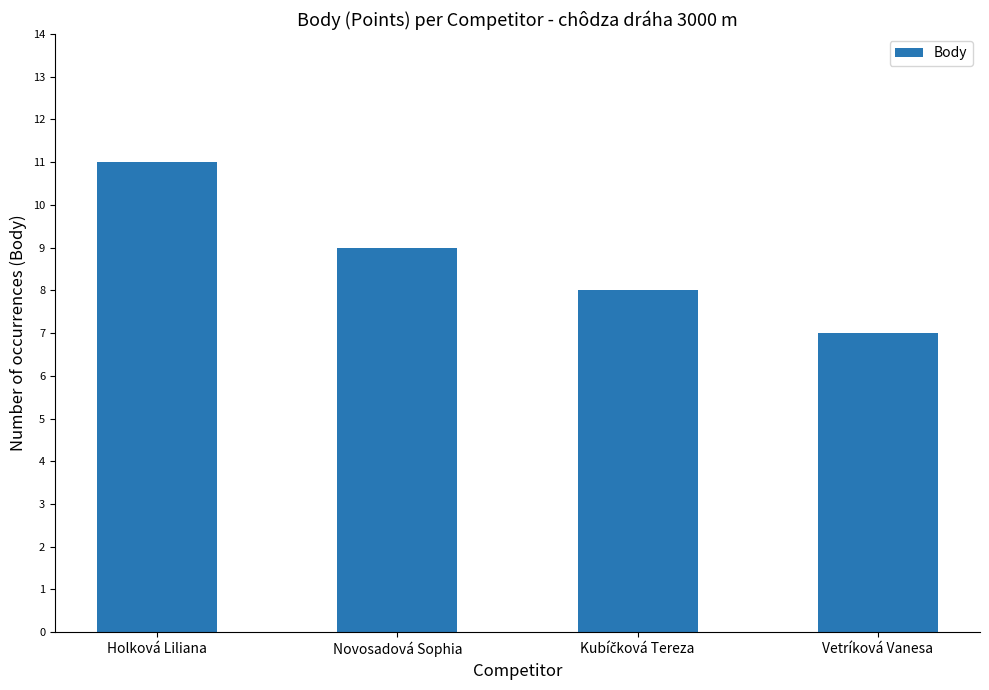

Reading left to right, extract all data points from this chart.

11	9	8	7